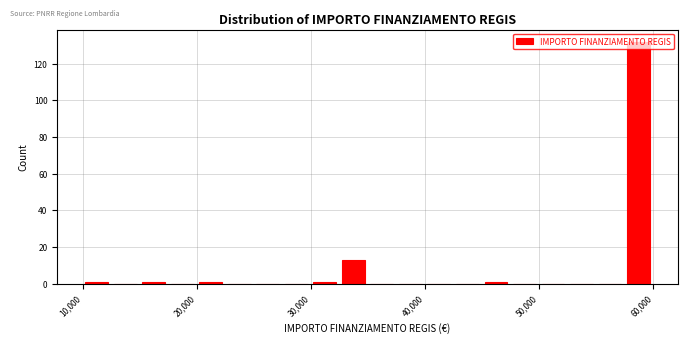

Read against the x-axis, roughly where is the centre of the tallest bar?

59000